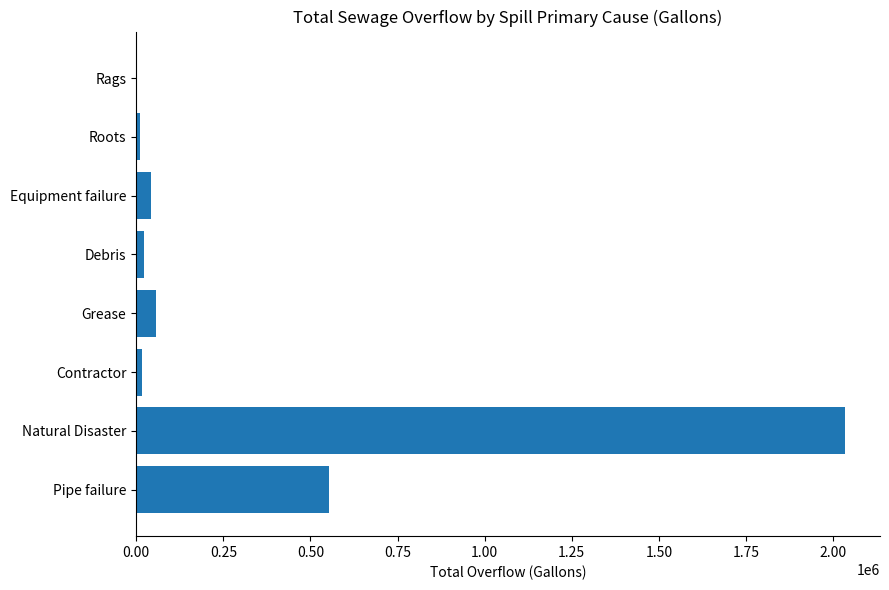

Is it true that the value at Pipe failure is 155120?

False